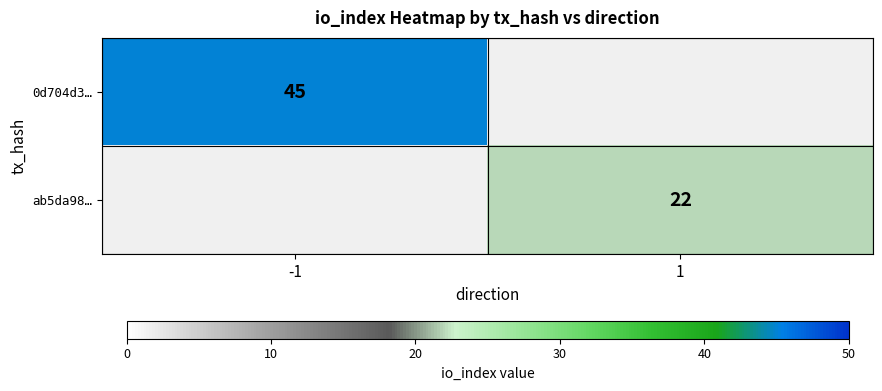

The value of ab5da98… at 1 is 33. True or false?

False